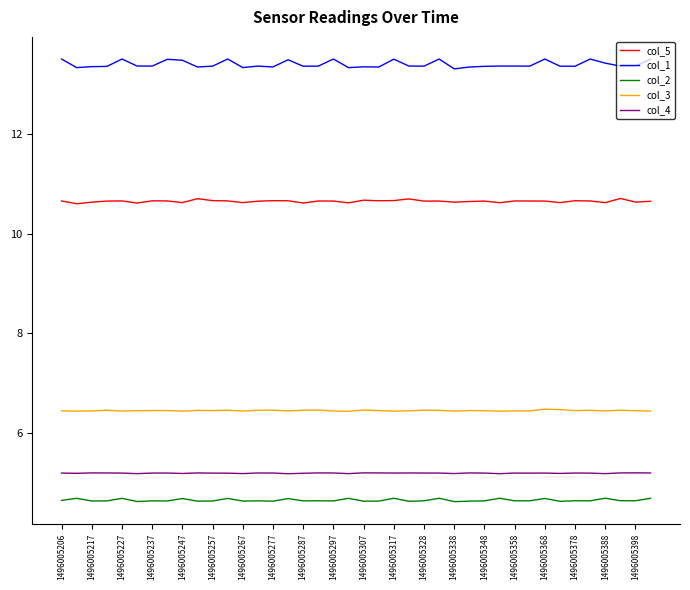

Which series has the largest total across all categories?

col_1